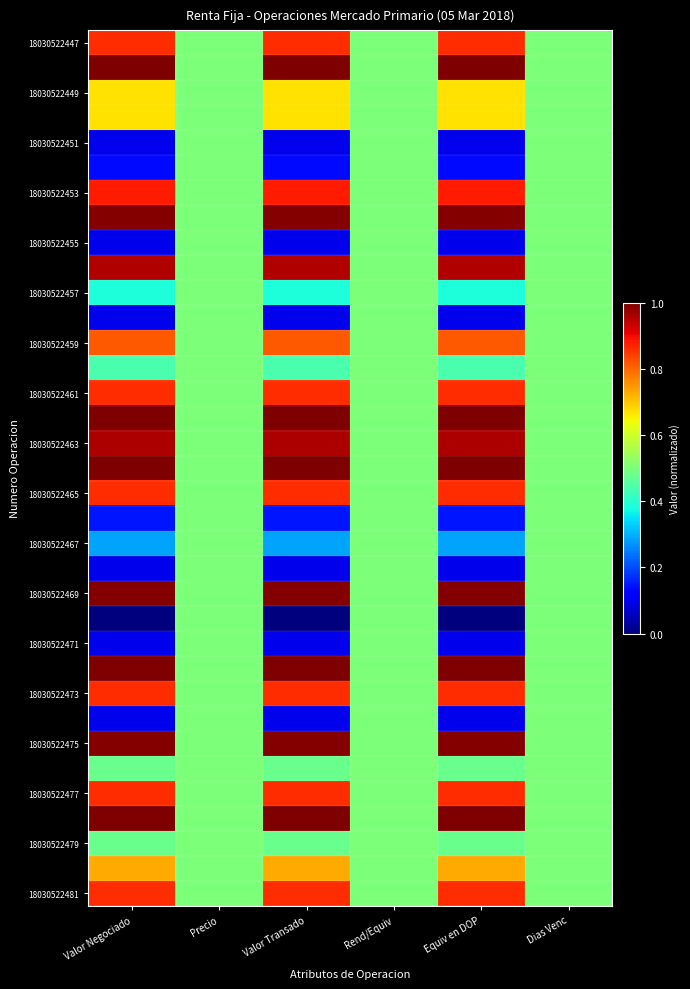

Count the number of data series in this chart.

35